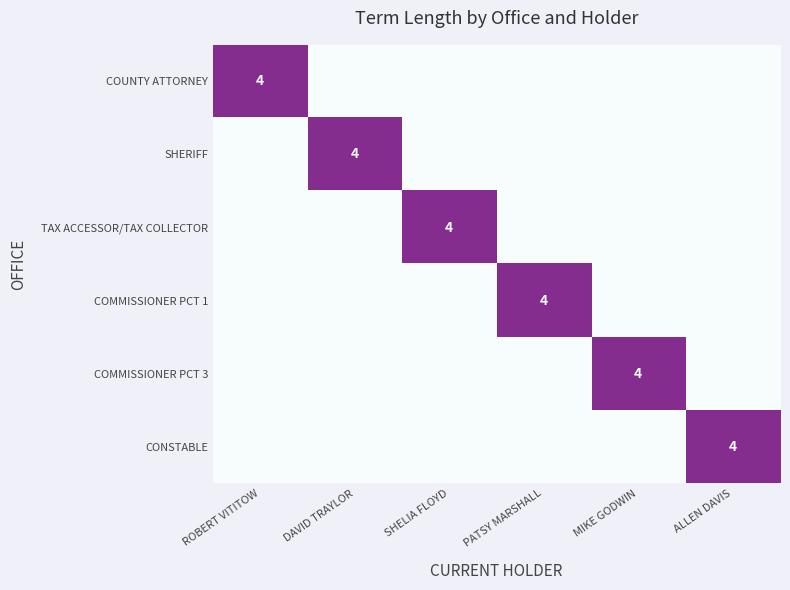

At which category is the sum across all series the highest?

ROBERT VITITOW